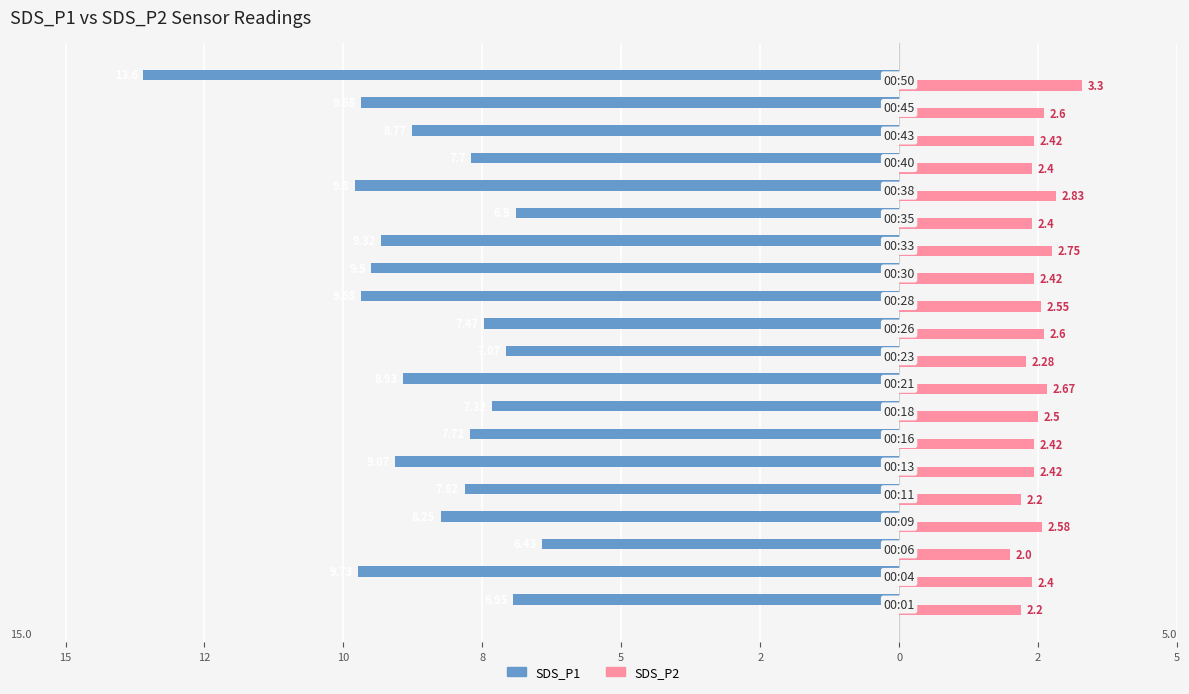

What are all the series names shown in the legend?

SDS_P1, SDS_P2